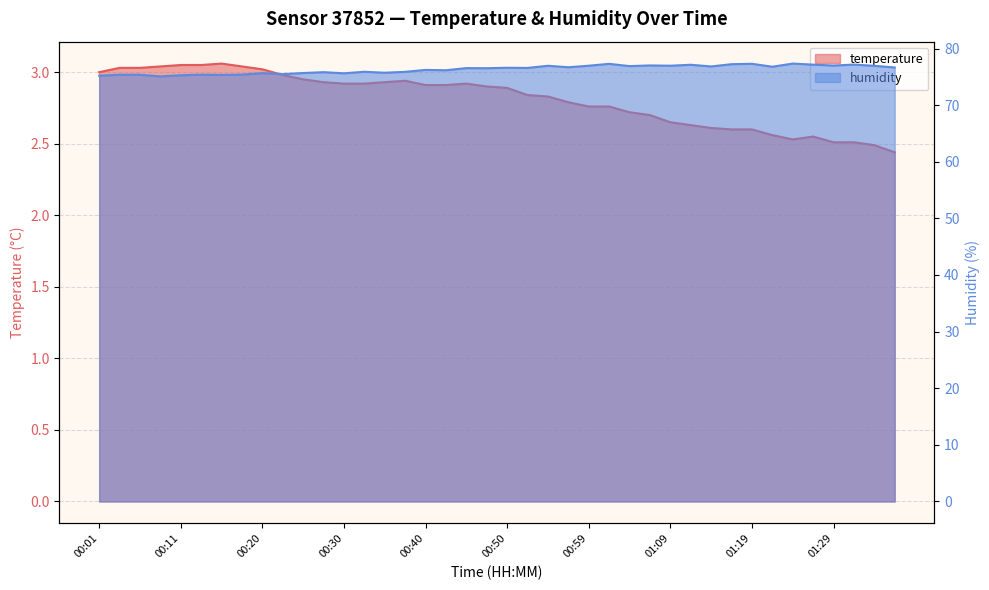

Count the number of data series in this chart.

2